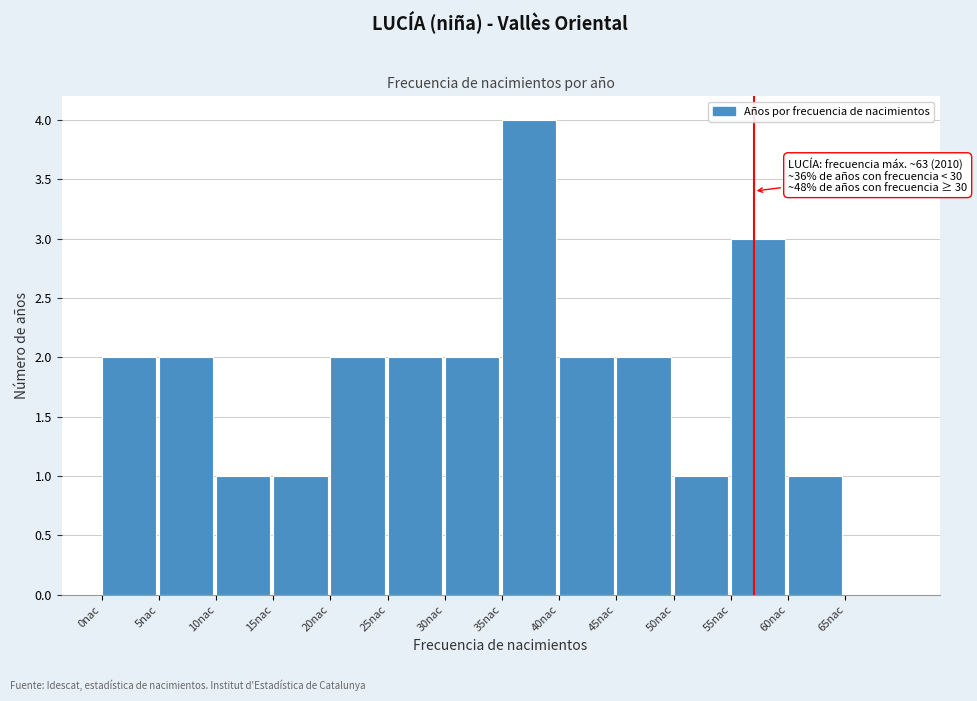

Which range on the x-axis has the tallest bar?

35 to 40